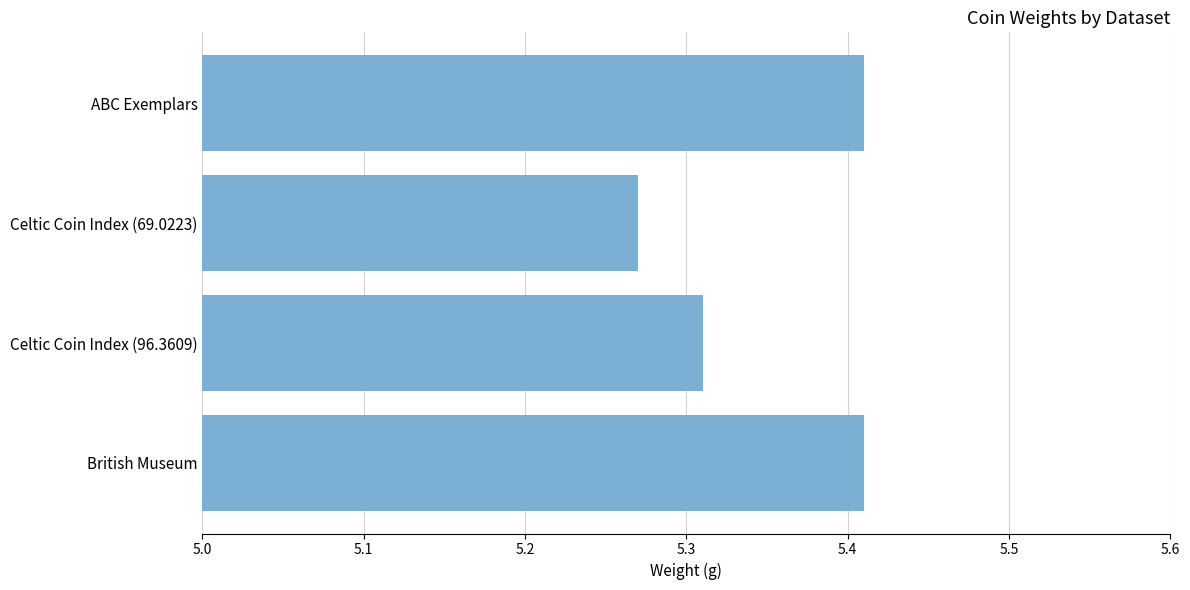

Count the values in the range 5 to 6.

4